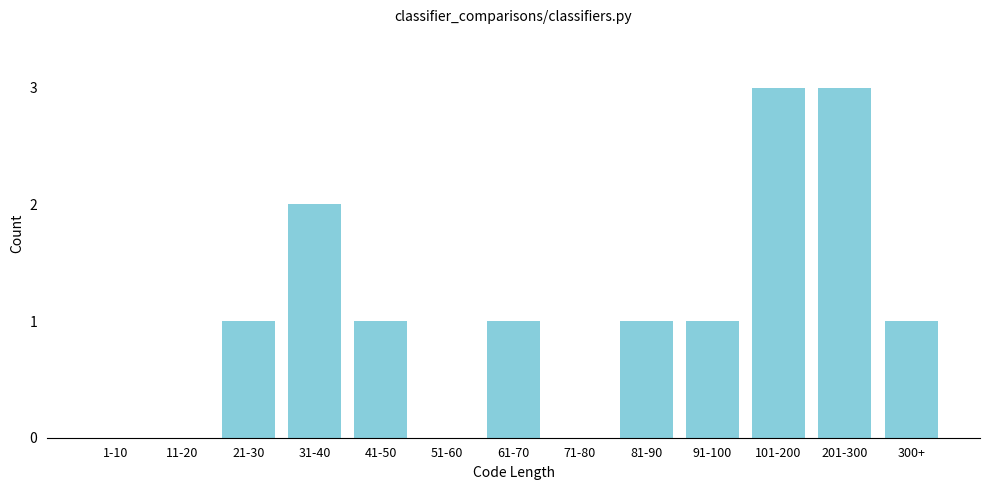

Reading left to right, extract all data points from this chart.

1-10=0	11-20=0	21-30=1	31-40=2	41-50=1	51-60=0	61-70=1	71-80=0	81-90=1	91-100=1	101-200=3	201-300=3	300+=1